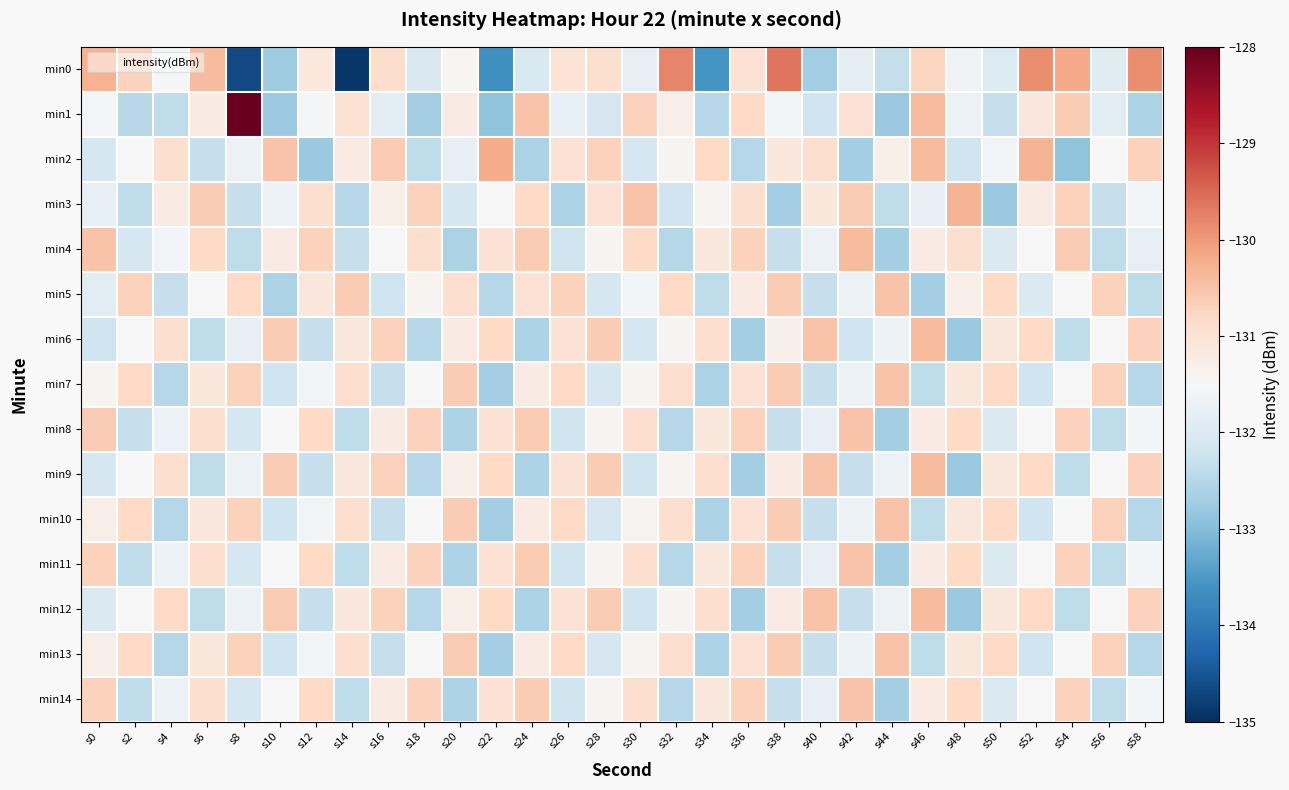

Reading right to left, list all the values displayed in this chart.

min0: s58=-129.9	s56=-131.9	s54=-130.2	s52=-129.9	s50=-132.0	s48=-131.6	s46=-130.7	s44=-132.3	s42=-131.8	s40=-132.7	s38=-129.6	s36=-131.0	s34=-133.6	s32=-129.8	s30=-131.8	s28=-131.0	s26=-131.0	s24=-132.0	s22=-133.7	s20=-131.4	s18=-132.0	s16=-130.9	s14=-134.9	s12=-131.1	s10=-132.8	s8=-134.7	s6=-130.4	s4=-131.6	s2=-130.7	s0=-130.3
min1: s58=-132.6	s56=-131.9	s54=-130.6	s52=-131.1	s50=-132.3	s48=-131.7	s46=-130.4	s44=-132.8	s42=-131.0	s40=-132.2	s38=-131.6	s36=-130.8	s34=-132.5	s32=-131.3	s30=-130.7	s28=-132.1	s26=-131.8	s24=-130.5	s22=-132.9	s20=-131.2	s18=-132.7	s16=-131.9	s14=-131.0	s12=-131.6	s10=-132.8	s8=-127.8	s6=-131.2	s4=-132.4	s2=-132.5	s0=-131.5
min2: s58=-130.7	s56=-131.5	s54=-132.9	s52=-130.3	s50=-131.6	s48=-132.2	s46=-130.4	s44=-131.3	s42=-132.7	s40=-130.9	s38=-131.1	s36=-132.5	s34=-130.8	s32=-131.4	s30=-132.1	s28=-130.7	s26=-131.0	s24=-132.6	s22=-130.2	s20=-131.8	s18=-132.4	s16=-130.6	s14=-131.2	s12=-132.8	s10=-130.5	s8=-131.7	s6=-132.3	s4=-130.9	s2=-131.5	s0=-132.1
min3: s58=-131.6	s56=-132.3	s54=-130.7	s52=-131.2	s50=-132.8	s48=-130.3	s46=-131.8	s44=-132.4	s42=-130.6	s40=-131.1	s38=-132.7	s36=-130.9	s34=-131.4	s32=-132.2	s30=-130.5	s28=-131.0	s26=-132.6	s24=-130.8	s22=-131.5	s20=-132.1	s18=-130.7	s16=-131.3	s14=-132.5	s12=-130.9	s10=-131.7	s8=-132.3	s6=-130.6	s4=-131.2	s2=-132.4	s0=-131.8
min4: s58=-131.8	s56=-132.4	s54=-130.6	s52=-131.5	s50=-132.0	s48=-130.9	s46=-131.2	s44=-132.7	s42=-130.4	s40=-131.7	s38=-132.3	s36=-130.7	s34=-131.1	s32=-132.5	s30=-130.8	s28=-131.4	s26=-132.2	s24=-130.6	s22=-131.0	s20=-132.6	s18=-130.9	s16=-131.5	s14=-132.3	s12=-130.7	s10=-131.2	s8=-132.4	s6=-130.8	s4=-131.6	s2=-132.1	s0=-130.5
min5: s58=-132.4	s56=-130.7	s54=-131.5	s52=-132.0	s50=-130.8	s48=-131.3	s46=-132.7	s44=-130.5	s42=-131.7	s40=-132.3	s38=-130.6	s36=-131.2	s34=-132.4	s32=-130.8	s30=-131.6	s28=-132.1	s26=-130.7	s24=-131.0	s22=-132.5	s20=-130.9	s18=-131.4	s16=-132.2	s14=-130.6	s12=-131.1	s10=-132.6	s8=-130.8	s6=-131.5	s4=-132.3	s2=-130.7	s0=-131.9
min6: s58=-130.7	s56=-131.5	s54=-132.4	s52=-130.8	s50=-131.1	s48=-132.8	s46=-130.4	s44=-131.7	s42=-132.2	s40=-130.5	s38=-131.3	s36=-132.7	s34=-130.9	s32=-131.4	s30=-132.1	s28=-130.6	s26=-131.0	s24=-132.6	s22=-130.8	s20=-131.2	s18=-132.5	s16=-130.7	s14=-131.1	s12=-132.3	s10=-130.6	s8=-131.8	s6=-132.4	s4=-130.9	s2=-131.5	s0=-132.2
min7: s58=-132.5	s56=-130.7	s54=-131.5	s52=-132.2	s50=-130.8	s48=-131.1	s46=-132.4	s44=-130.5	s42=-131.7	s40=-132.3	s38=-130.6	s36=-131.0	s34=-132.6	s32=-130.9	s30=-131.4	s28=-132.1	s26=-130.8	s24=-131.2	s22=-132.7	s20=-130.6	s18=-131.5	s16=-132.3	s14=-130.9	s12=-131.6	s10=-132.2	s8=-130.7	s6=-131.1	s4=-132.5	s2=-130.8	s0=-131.4
min8: s58=-131.6	s56=-132.4	s54=-130.7	s52=-131.5	s50=-132.0	s48=-130.8	s46=-131.2	s44=-132.7	s42=-130.5	s40=-131.8	s38=-132.3	s36=-130.7	s34=-131.1	s32=-132.5	s30=-130.9	s28=-131.4	s26=-132.2	s24=-130.6	s22=-131.0	s20=-132.6	s18=-130.7	s16=-131.2	s14=-132.4	s12=-130.8	s10=-131.5	s8=-132.1	s6=-130.9	s4=-131.7	s2=-132.3	s0=-130.6
min9: s58=-130.7	s56=-131.5	s54=-132.4	s52=-130.8	s50=-131.1	s48=-132.8	s46=-130.4	s44=-131.7	s42=-132.3	s40=-130.5	s38=-131.2	s36=-132.7	s34=-130.9	s32=-131.4	s30=-132.2	s28=-130.6	s26=-131.0	s24=-132.6	s22=-130.8	s20=-131.3	s18=-132.5	s16=-130.7	s14=-131.1	s12=-132.3	s10=-130.6	s8=-131.7	s6=-132.4	s4=-130.9	s2=-131.5	s0=-132.1
min10: s58=-132.5	s56=-130.7	s54=-131.5	s52=-132.2	s50=-130.8	s48=-131.1	s46=-132.4	s44=-130.5	s42=-131.7	s40=-132.3	s38=-130.6	s36=-131.0	s34=-132.6	s32=-130.9	s30=-131.4	s28=-132.1	s26=-130.8	s24=-131.2	s22=-132.7	s20=-130.6	s18=-131.5	s16=-132.3	s14=-130.9	s12=-131.6	s10=-132.2	s8=-130.7	s6=-131.1	s4=-132.5	s2=-130.8	s0=-131.3
min11: s58=-131.6	s56=-132.4	s54=-130.7	s52=-131.5	s50=-132.0	s48=-130.8	s46=-131.2	s44=-132.7	s42=-130.5	s40=-131.8	s38=-132.3	s36=-130.7	s34=-131.1	s32=-132.5	s30=-130.9	s28=-131.4	s26=-132.2	s24=-130.6	s22=-131.0	s20=-132.6	s18=-130.7	s16=-131.2	s14=-132.4	s12=-130.8	s10=-131.5	s8=-132.1	s6=-130.9	s4=-131.7	s2=-132.4	s0=-130.7
min12: s58=-130.7	s56=-131.5	s54=-132.4	s52=-130.8	s50=-131.1	s48=-132.8	s46=-130.4	s44=-131.7	s42=-132.3	s40=-130.5	s38=-131.2	s36=-132.7	s34=-130.9	s32=-131.4	s30=-132.2	s28=-130.6	s26=-131.0	s24=-132.6	s22=-130.8	s20=-131.3	s18=-132.5	s16=-130.7	s14=-131.1	s12=-132.3	s10=-130.6	s8=-131.7	s6=-132.4	s4=-130.8	s2=-131.5	s0=-132.0
min13: s58=-132.5	s56=-130.7	s54=-131.5	s52=-132.2	s50=-130.8	s48=-131.1	s46=-132.4	s44=-130.5	s42=-131.7	s40=-132.3	s38=-130.6	s36=-131.0	s34=-132.6	s32=-130.9	s30=-131.4	s28=-132.1	s26=-130.8	s24=-131.2	s22=-132.7	s20=-130.6	s18=-131.5	s16=-132.3	s14=-130.9	s12=-131.6	s10=-132.2	s8=-130.7	s6=-131.1	s4=-132.5	s2=-130.8	s0=-131.3
min14: s58=-131.6	s56=-132.4	s54=-130.7	s52=-131.5	s50=-132.0	s48=-130.8	s46=-131.2	s44=-132.7	s42=-130.5	s40=-131.8	s38=-132.3	s36=-130.7	s34=-131.1	s32=-132.5	s30=-130.9	s28=-131.4	s26=-132.2	s24=-130.6	s22=-131.0	s20=-132.6	s18=-130.7	s16=-131.2	s14=-132.4	s12=-130.8	s10=-131.5	s8=-132.1	s6=-130.9	s4=-131.7	s2=-132.4	s0=-130.7